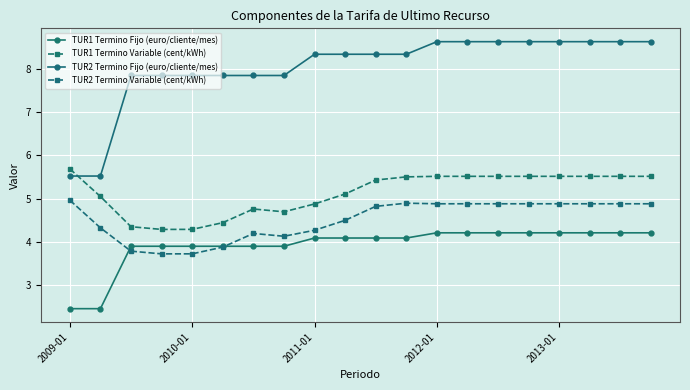

What is the difference between the second highest and minimum values in the TUR2 Termino Fijo (euro/cliente/mes) series?

3.1